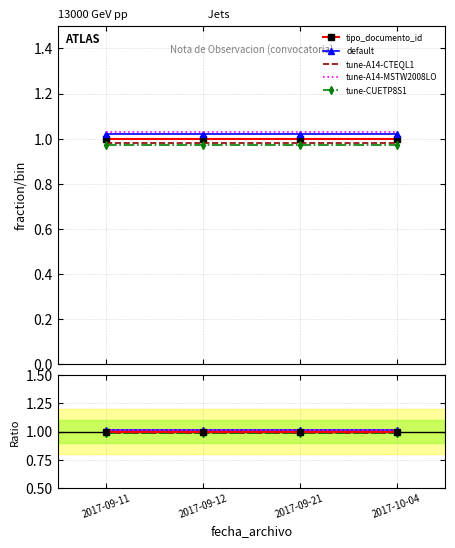

Which series has the largest total across all categories?

tune-A14-MSTW2008LO